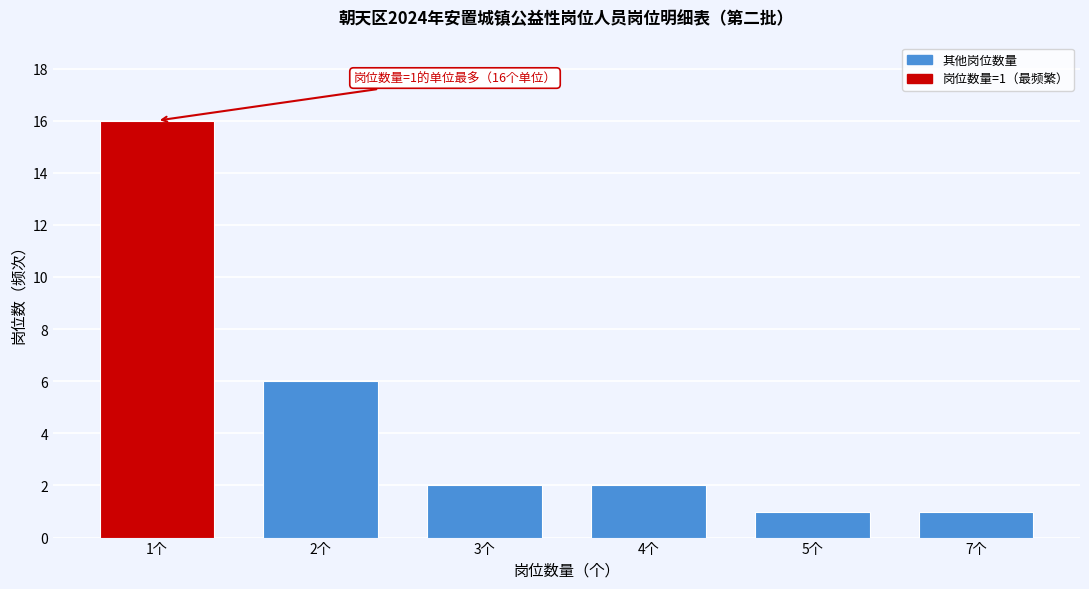

Reading left to right, what are all the values shown in this chart?

1个=16	2个=6	3个=2	4个=2	5个=1	7个=1